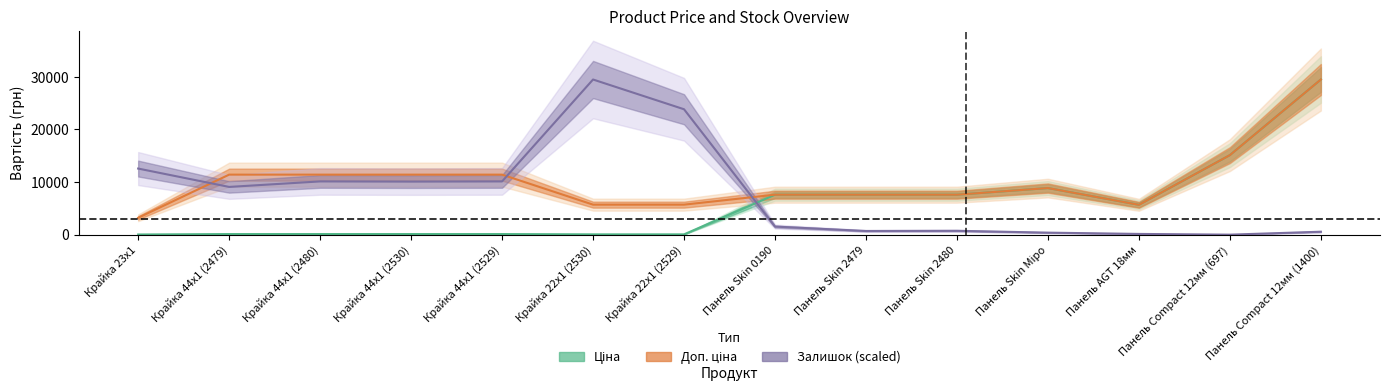

Which series has the largest total across all categories?

Доп. ціна